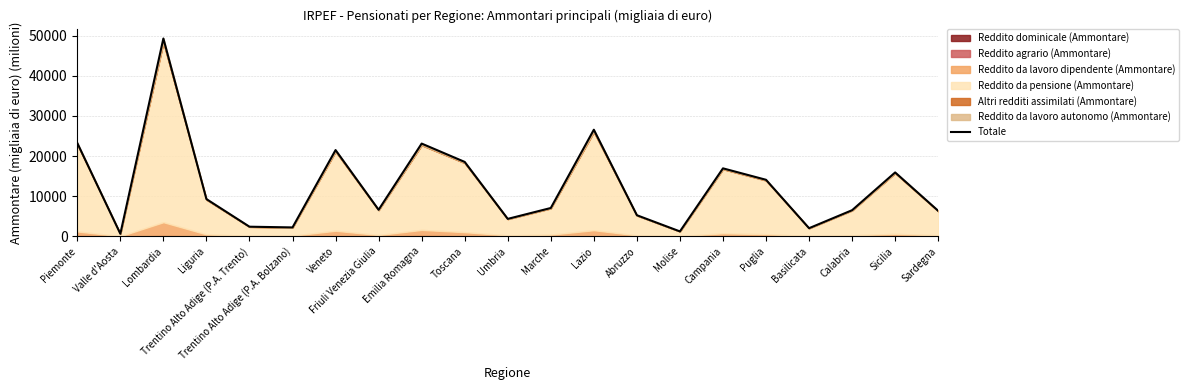

Between Trentino Alto Adige (P.A. Bolzano) and Toscana, which is larger?

Toscana